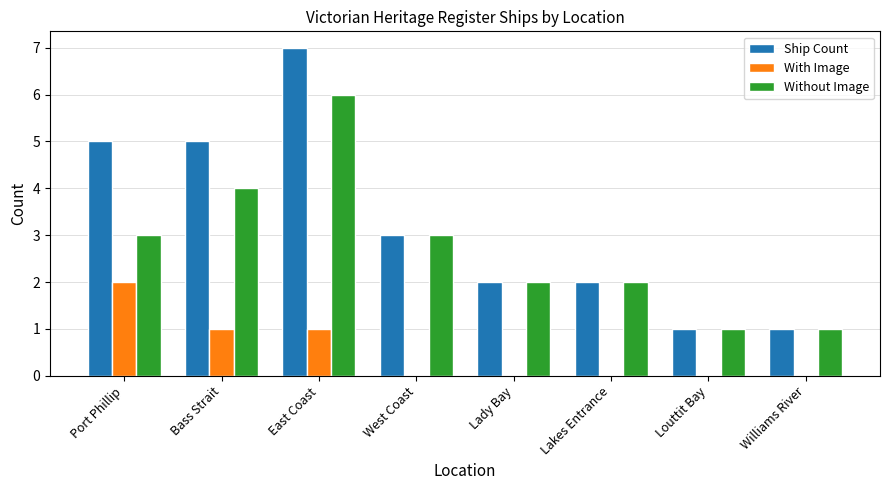

Which series changed the most between Port Phillip and Williams River?

Ship Count